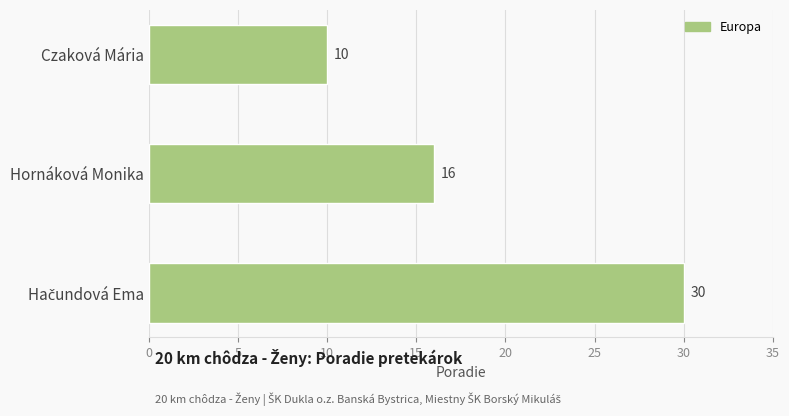

Is it true that the value at Hornáková Monika is 16?

True